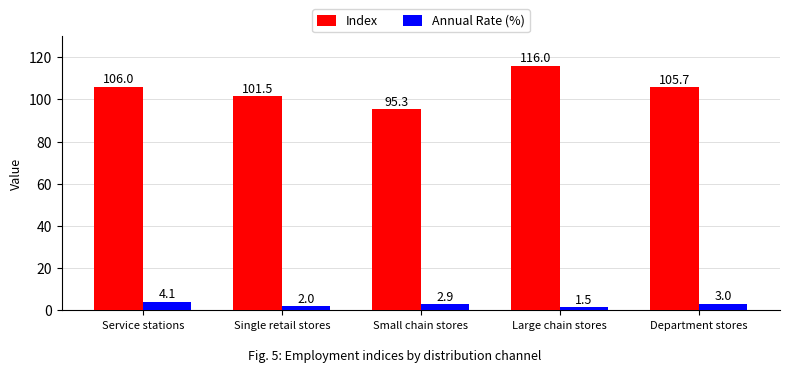

What is the label of the 1st bar from the right?

Department stores